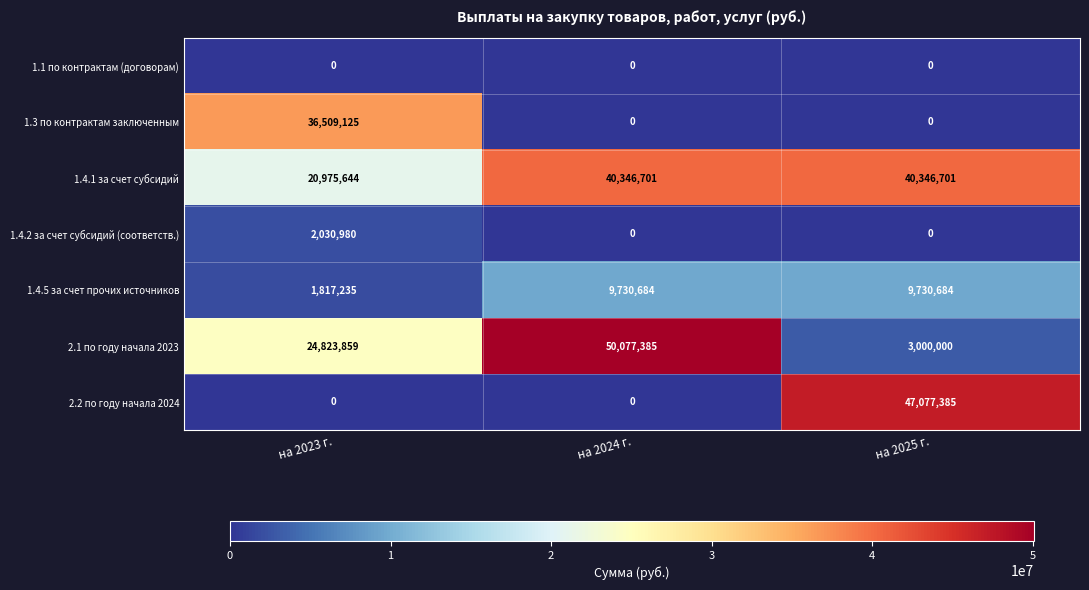

What is the total value across all series at на 2025 г.?

100154770